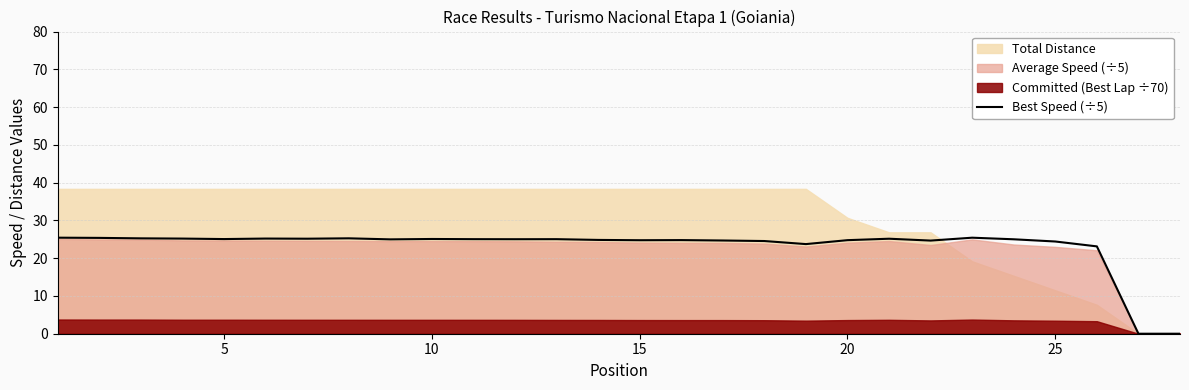

True or false: Best Speed (÷5) has a value of 11.1 at 5.

False